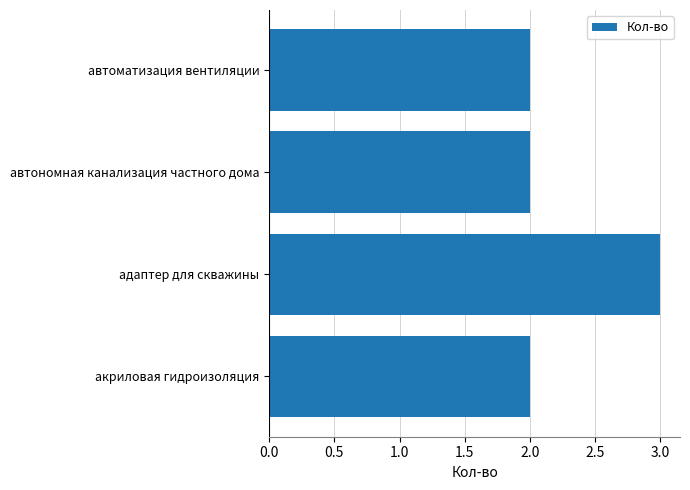

Which category has the highest value across all series?

адаптер для скважины